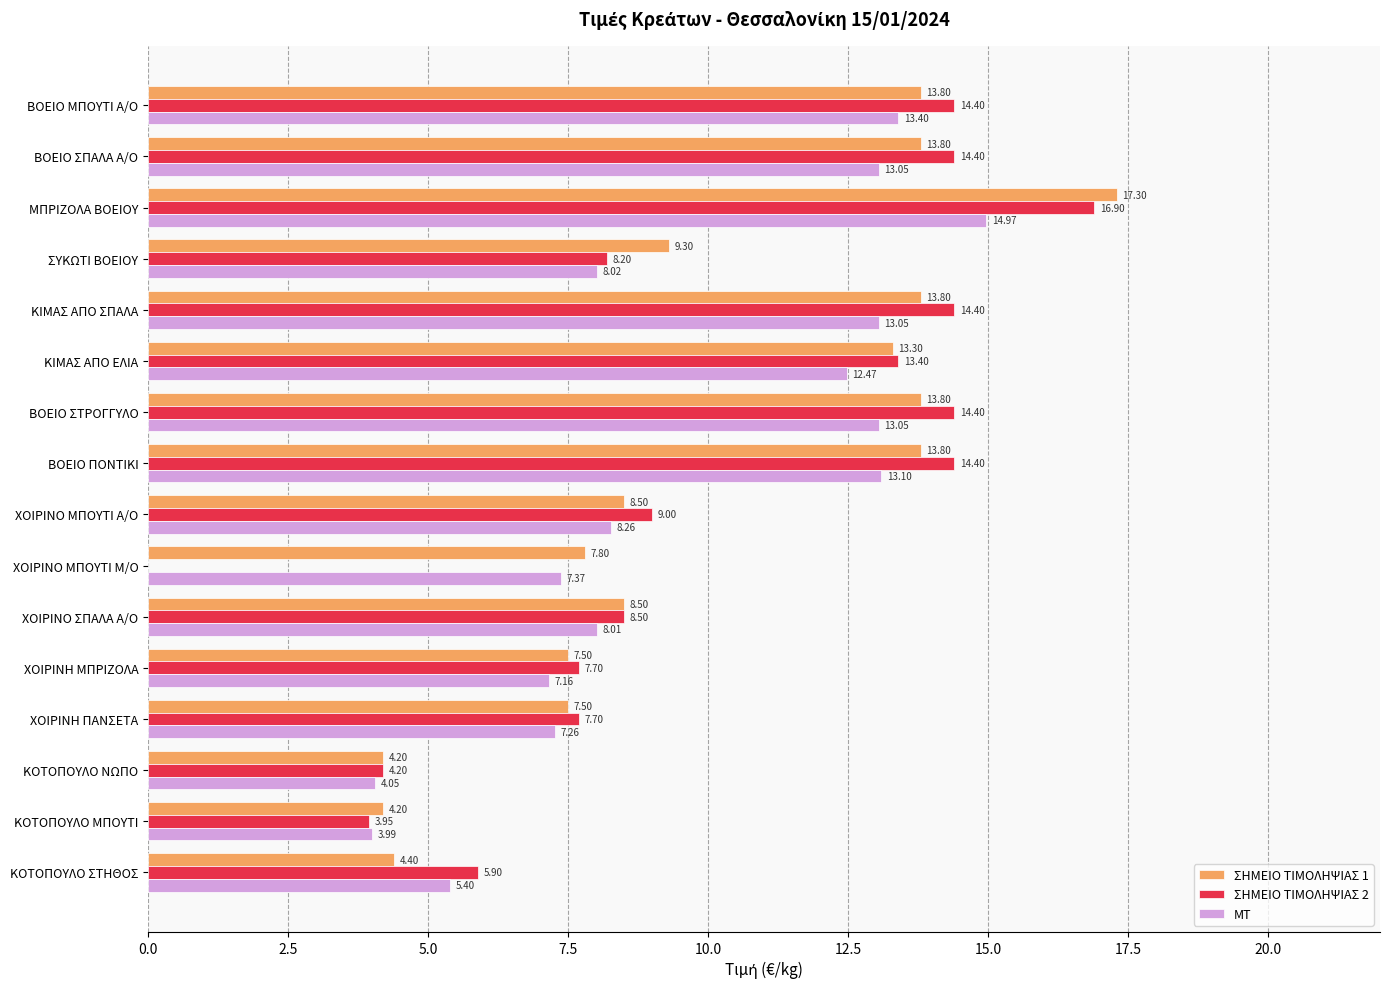

Which series has the largest total across all categories?

ΣΗΜΕΙΟ ΤΙΜΟΛΗΨΙΑΣ 1